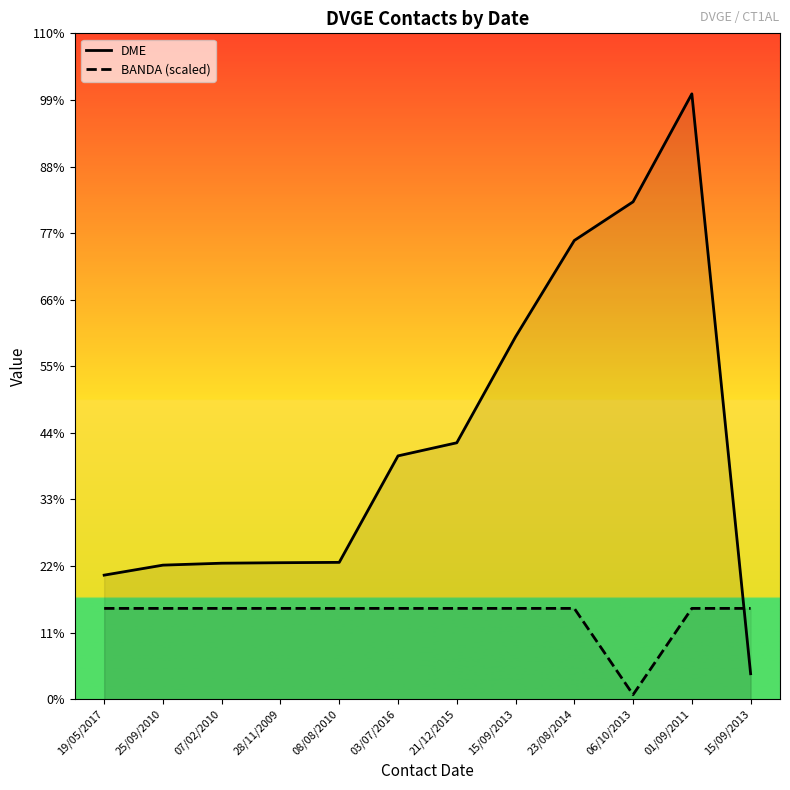

What are all the series names shown in the legend?

DME, BANDA (scaled)